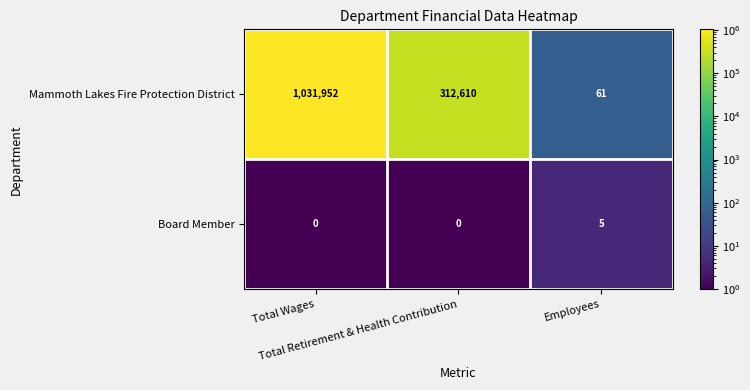

What is the sum of all Mammoth Lakes Fire Protection District values?

1344623